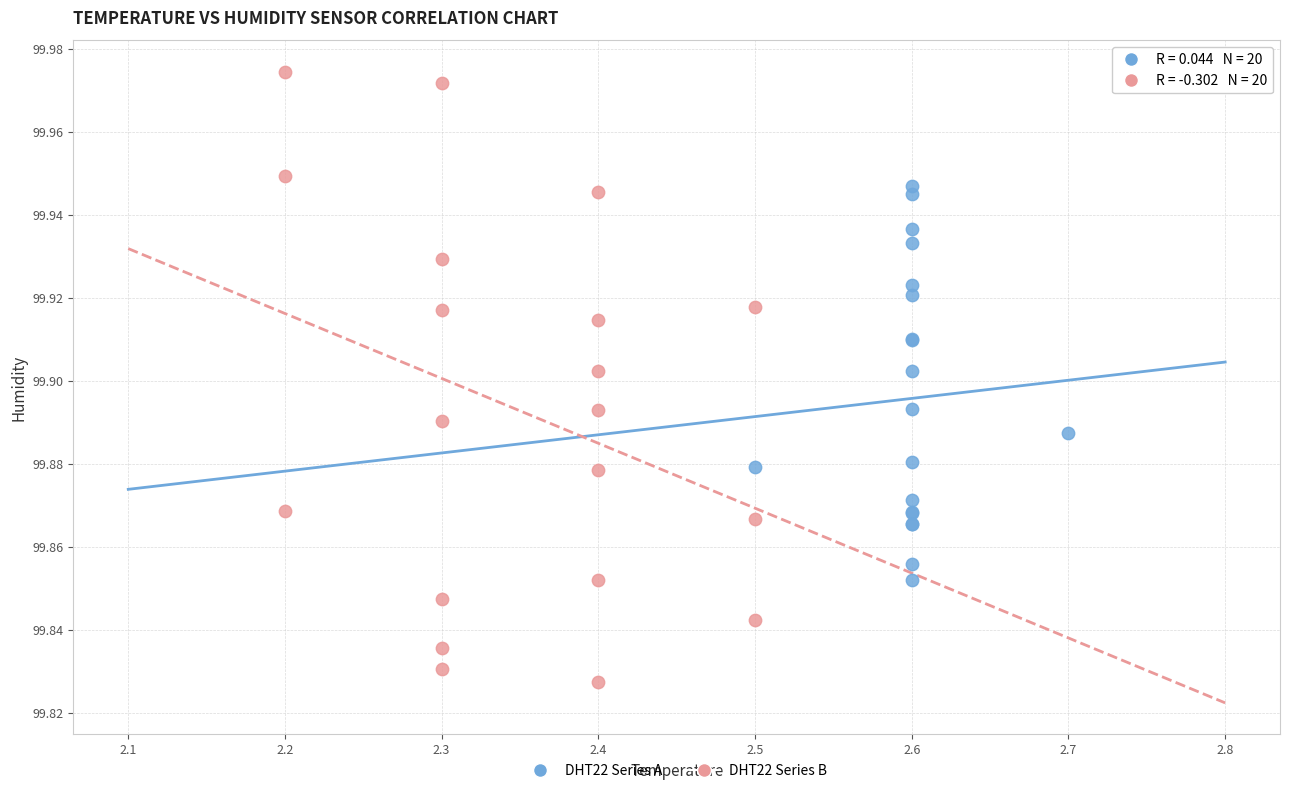

Which series contains the lowest Y value?

DHT22 Series B